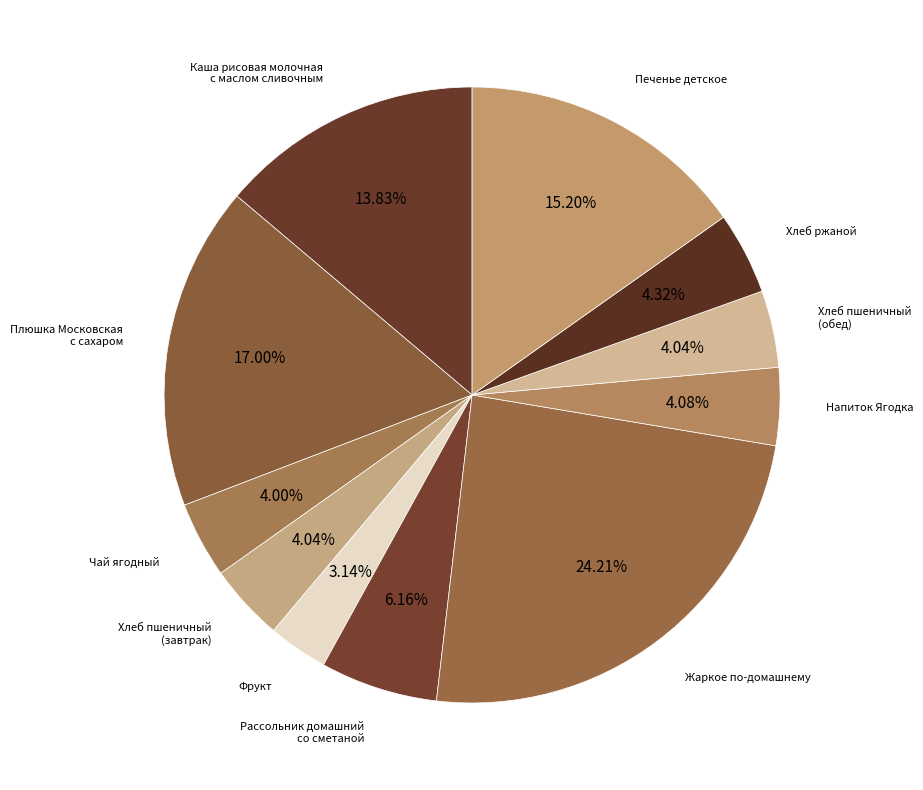

How many slices are in this pie chart?

11